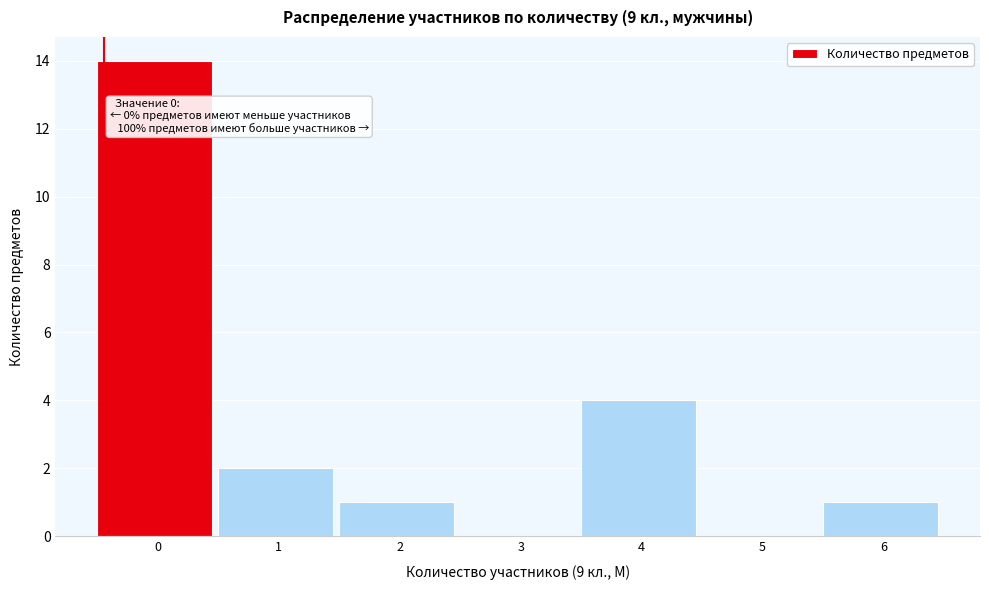

Reading left to right, transcribe all the data shown in this chart.

0=14	1=2	2=1	3=0	4=4	5=0	6=1